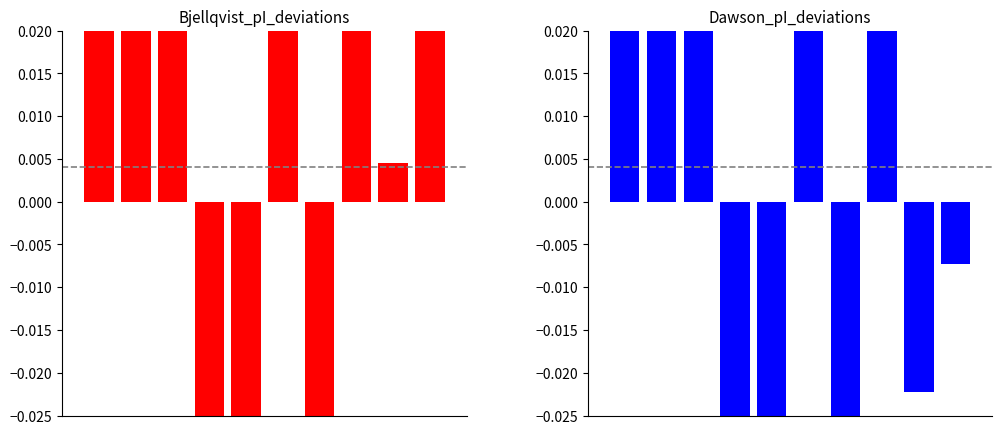

Which series has the largest range (max minus min)?

Dawson deviation